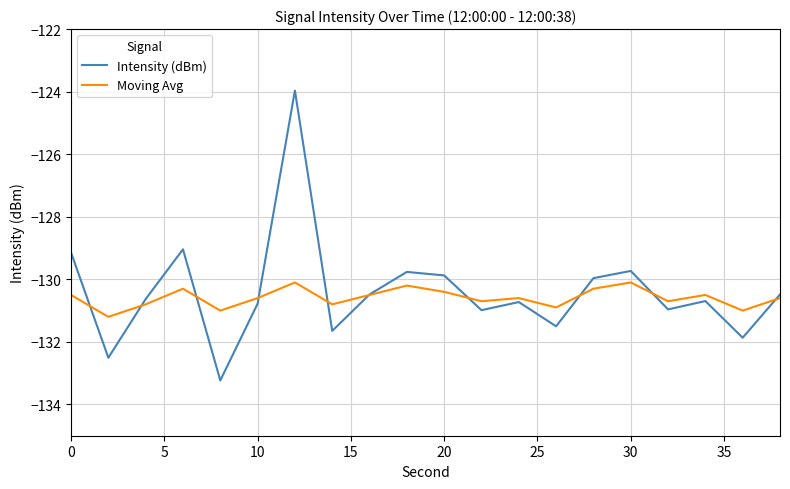

Rank the series by their maximum value, from highest to lowest.

Intensity (dBm), Moving Avg